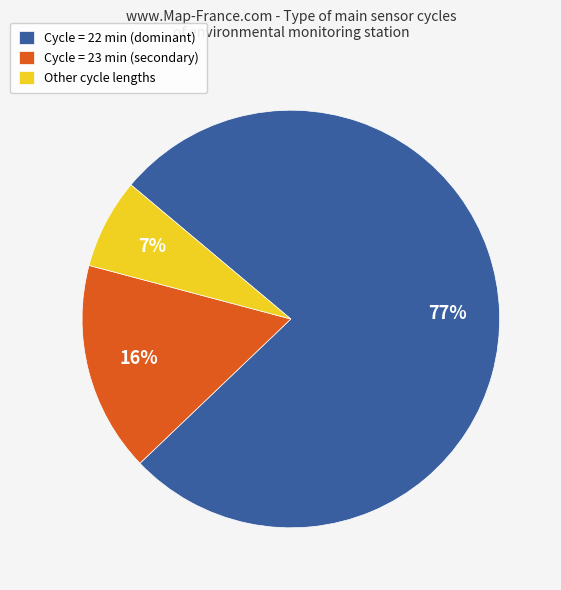

Is there a majority slice in this chart?

Yes